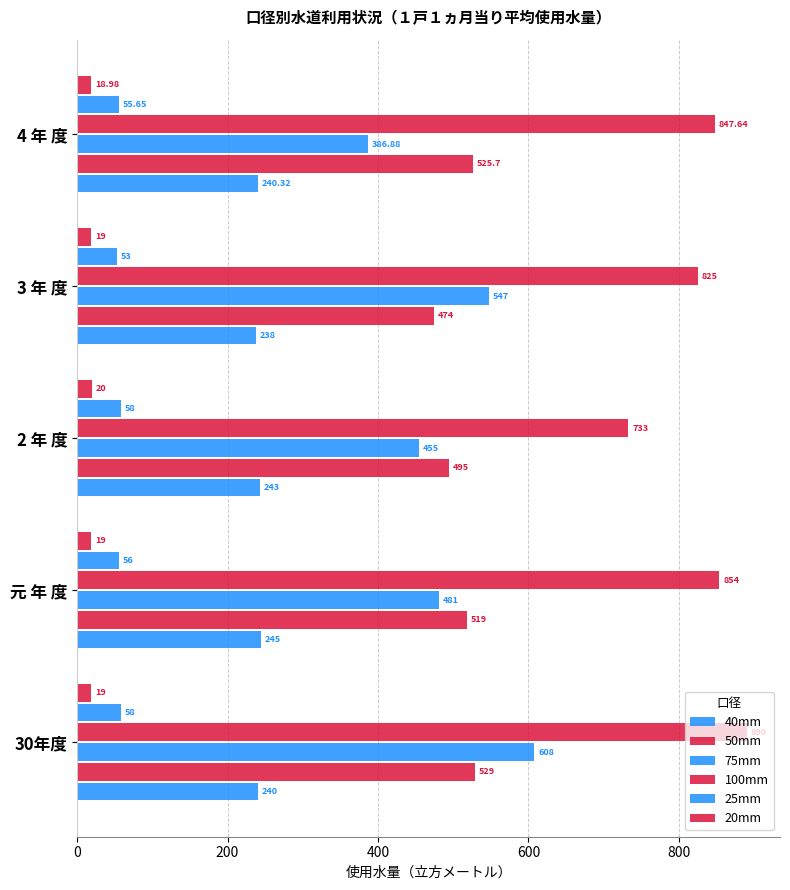

Reading left to right, list all the values displayed in this chart.

40mm: 240.0	245.0	243.0	238.0	240.3
50mm: 529.0	519.0	495.0	474.0	525.7
75mm: 608.0	481.0	455.0	547.0	386.9
100mm: 890.0	854.0	733.0	825.0	847.6
25mm: 58.0	56.0	58.0	53.0	55.6
20mm: 19.0	19.0	20.0	19.0	19.0